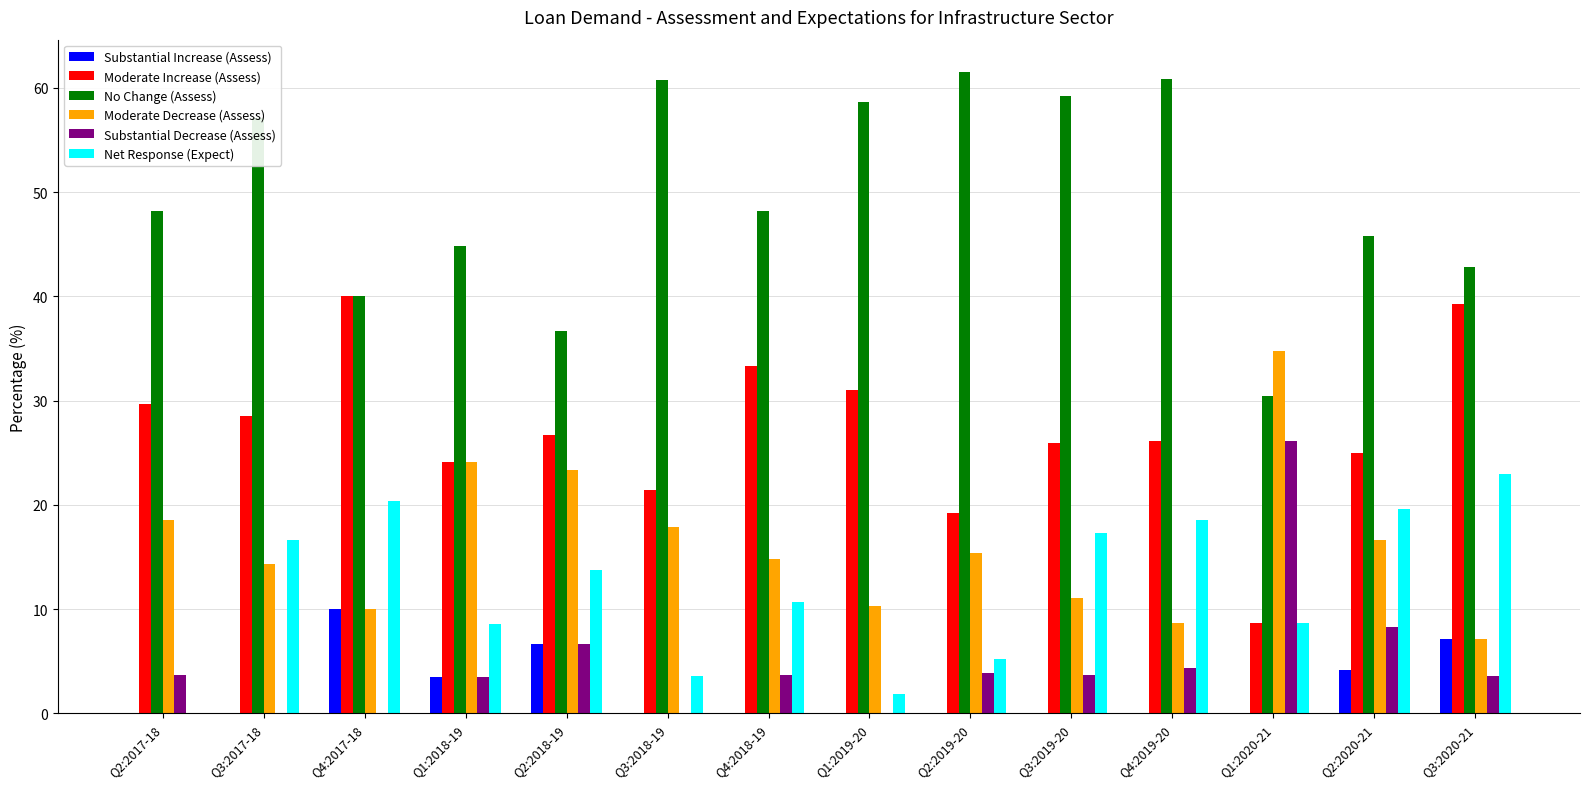

The value of Net Response (Expect) at Q2:2019-20 is 5.2. True or false?

True